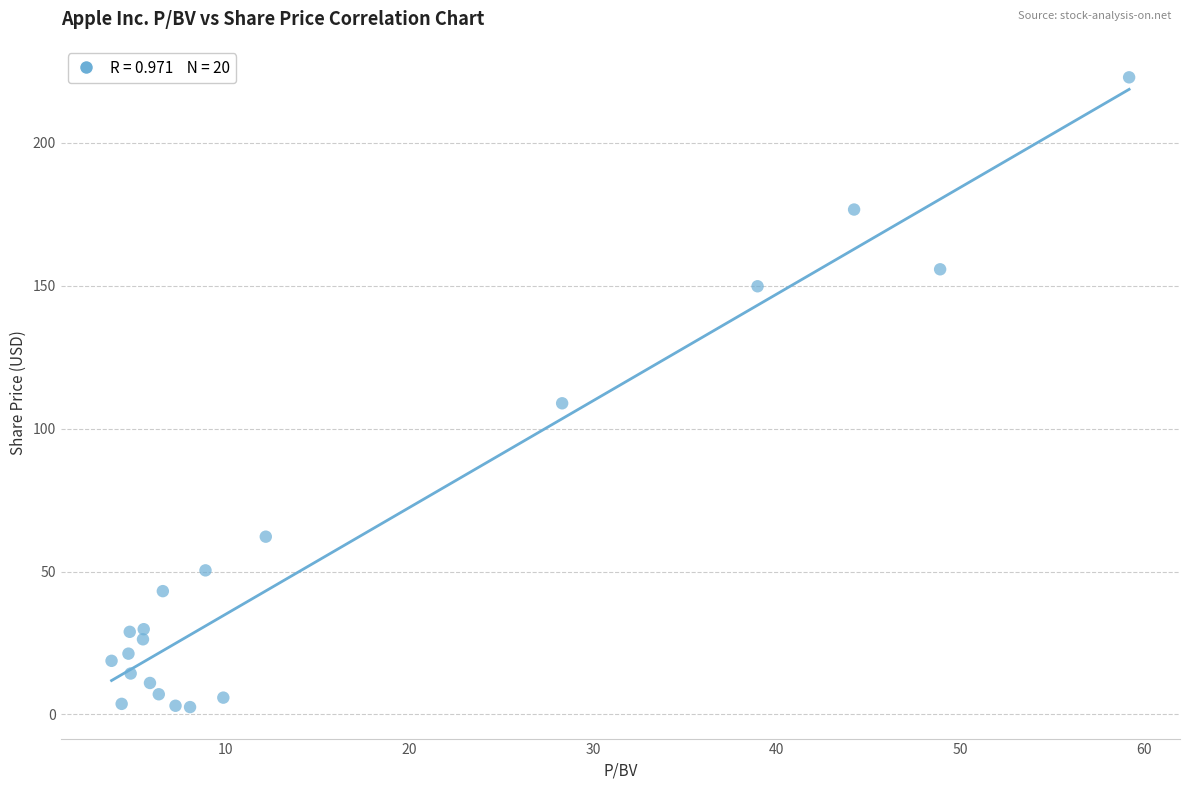

What Y value in the scatter plot is closest to 112?

108.9